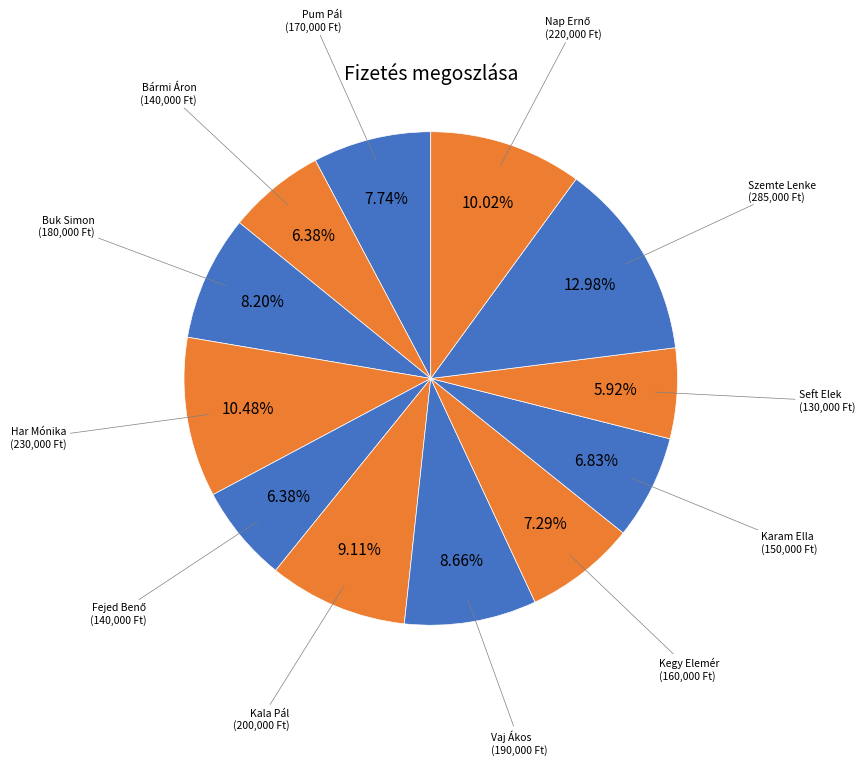

To the nearest percent, what is the difference between the largest and smallest slice percentages?

7%